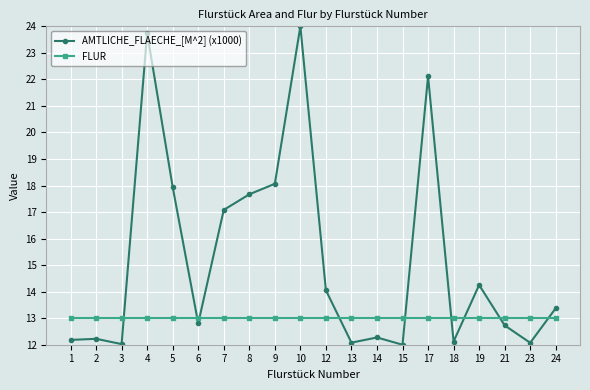

What is the sum of the AMTLICHE_FLAECHE_[M^2] (x1000) values at 17 and 7?

39.2